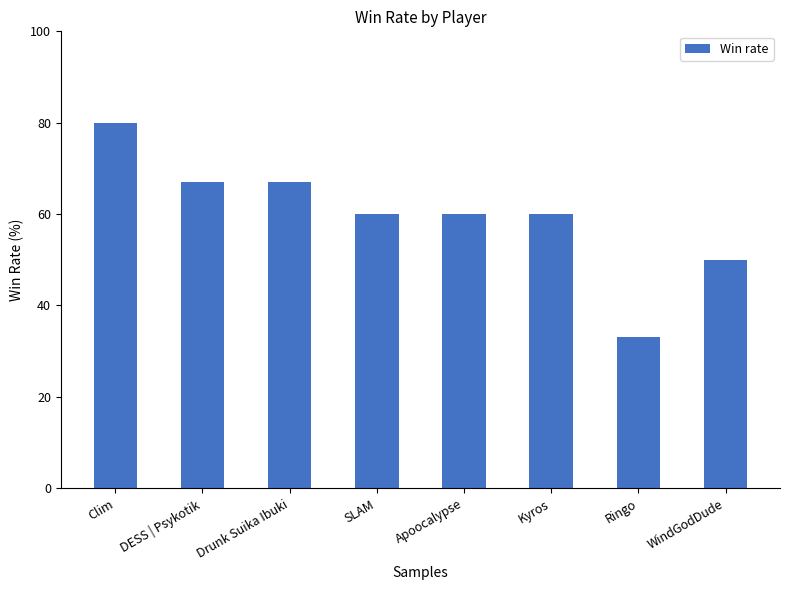

The value at Ringo is 33. True or false?

True